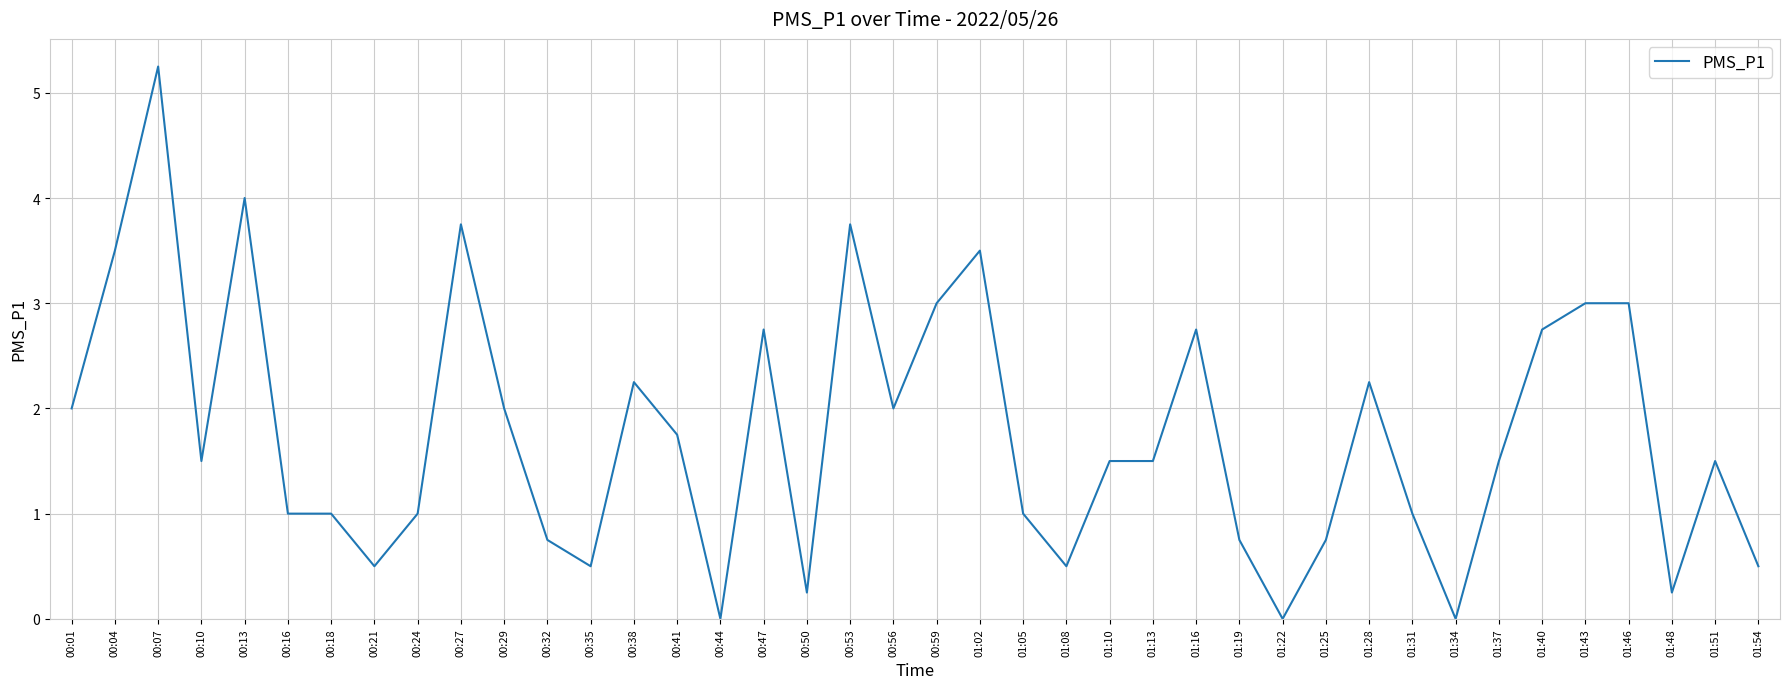

What is the ratio of the value at 00:01 to the value at 00:18?

2.0